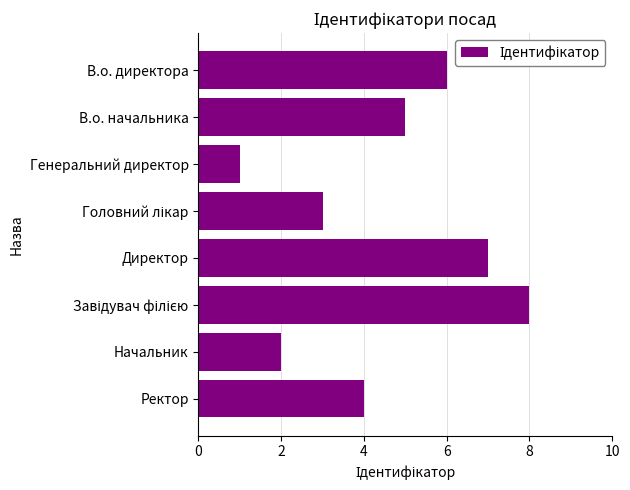

True or false: the data shows 4 at Ректор.

True